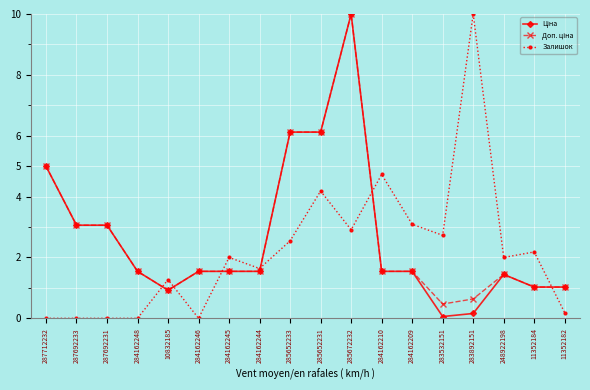

Count the number of data series in this chart.

3